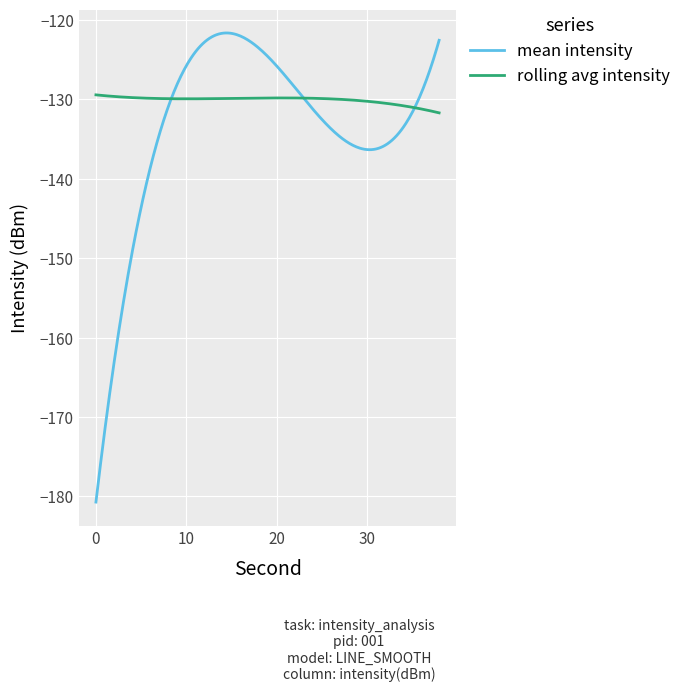

Rank the series by their average value, from highest to lowest.

rolling avg intensity, mean intensity